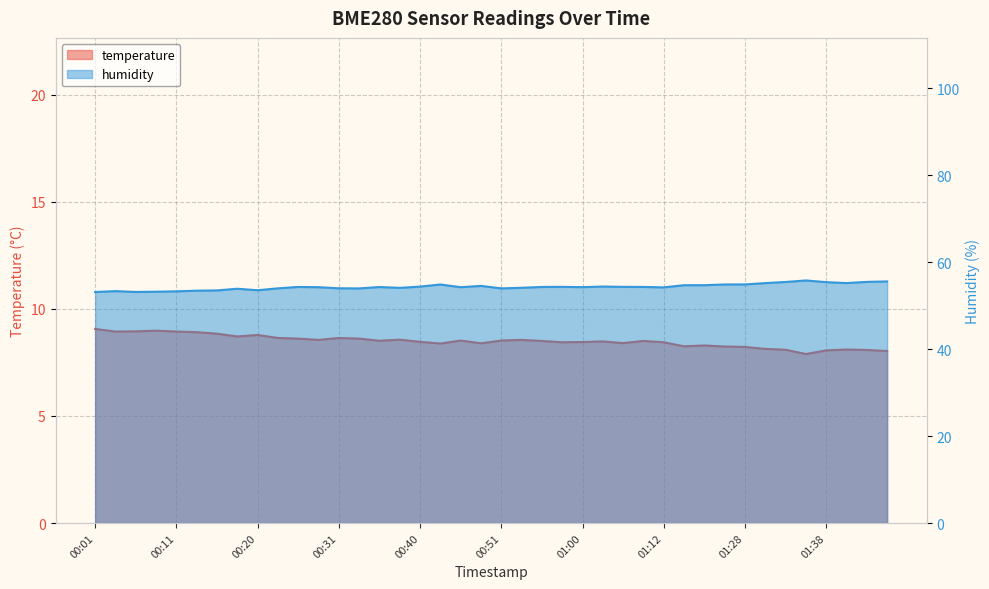

The temperature series shows 14.6 at 01:06. True or false?

False